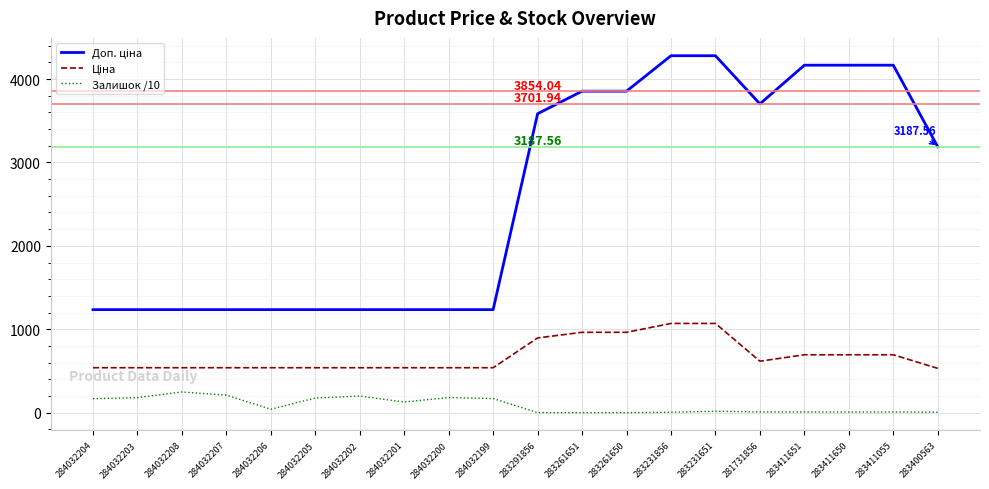

What is the total value across all series at 284032200?

1956.0